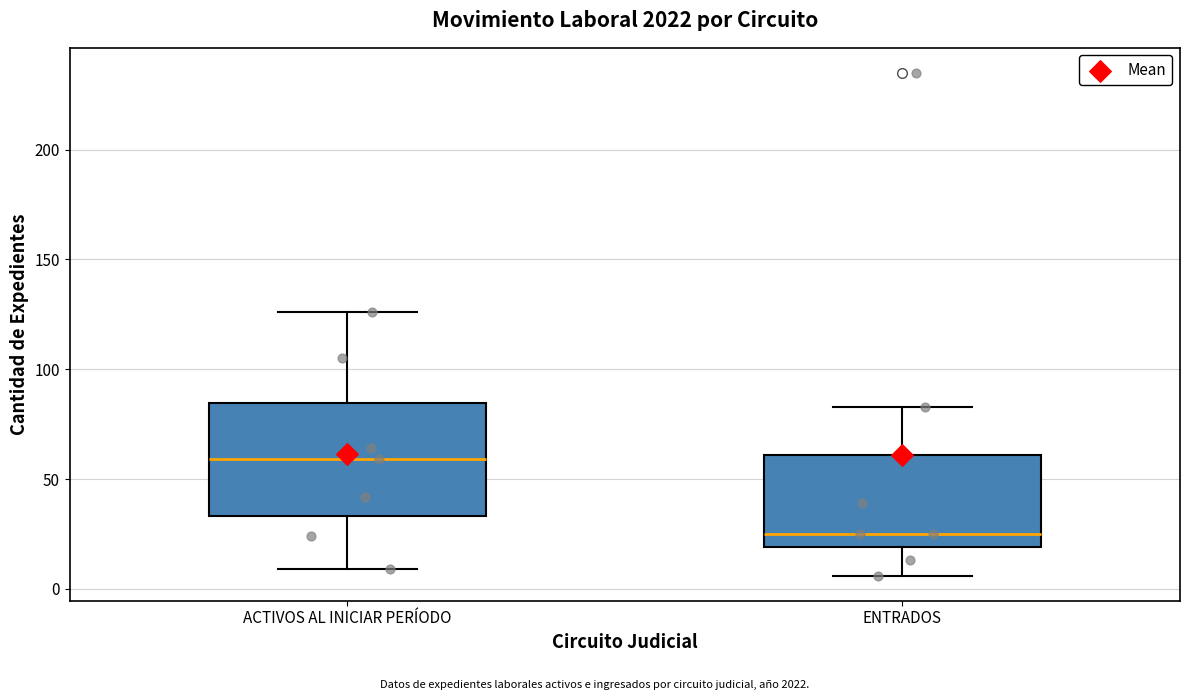

Which box's median line is the highest?

ACTIVOS AL INICIAR PERÍODO